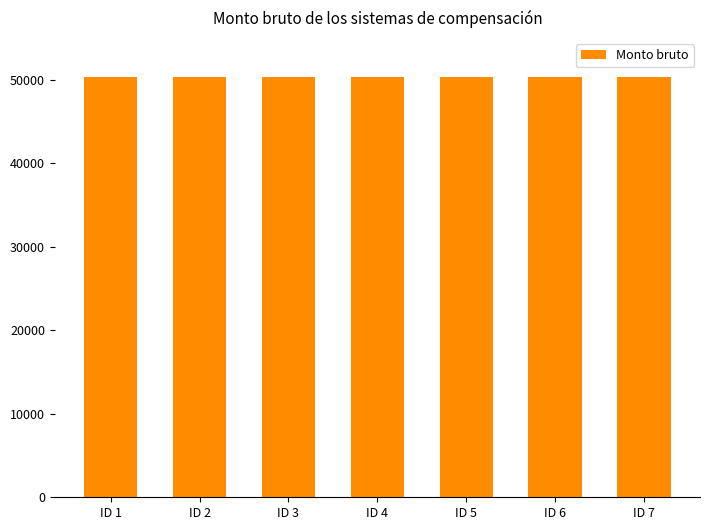

Count the values in the range 50272 to 50275.

6